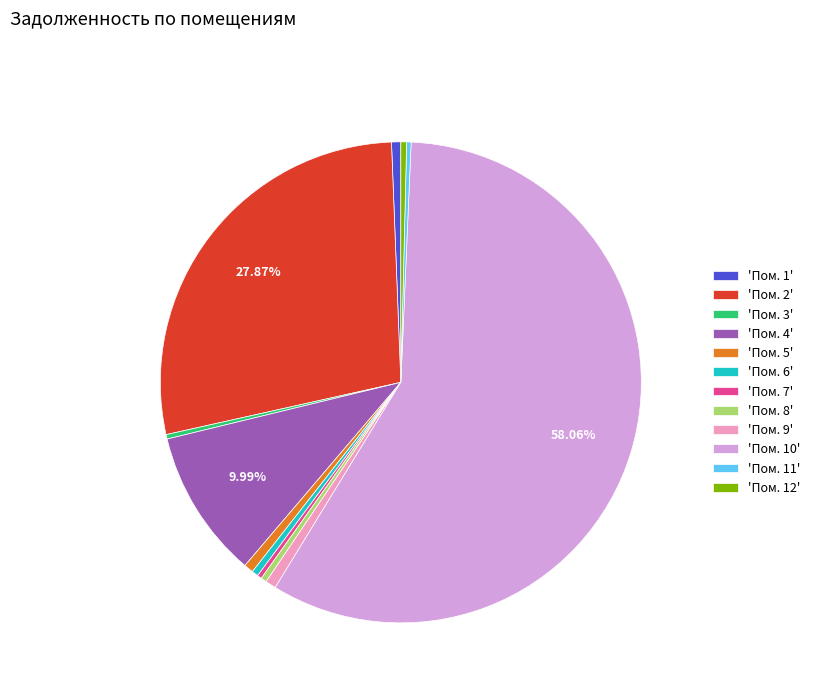

How many segments does this pie chart have?

12